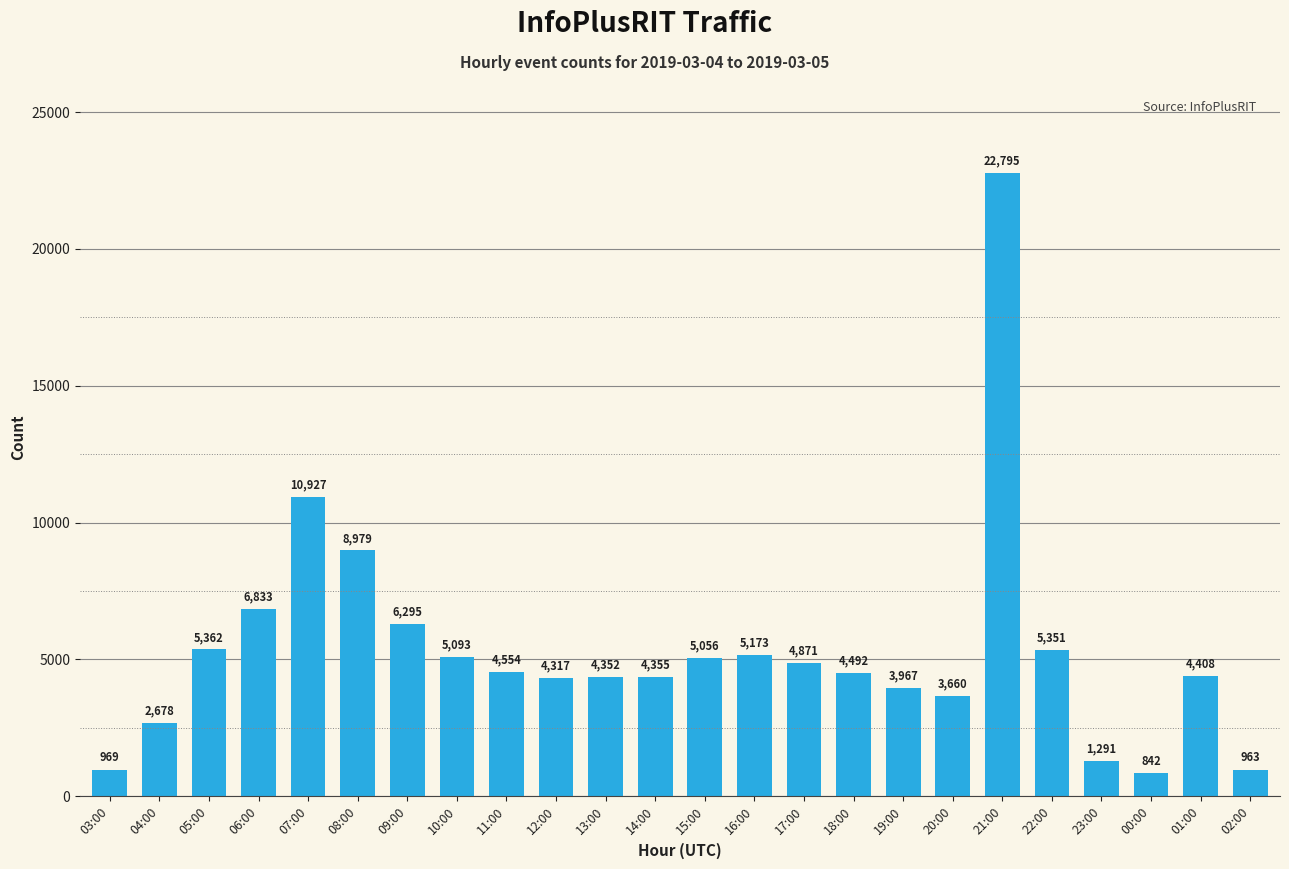

True or false: the data shows 969 at 03:00.

True